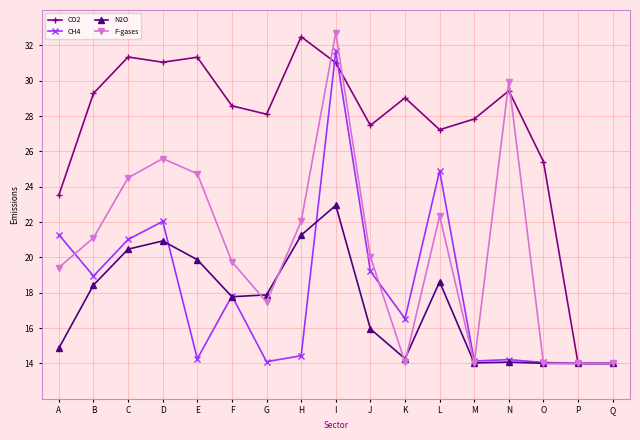

Between which two adjacent categories do CH4 and N2O first intersect?

D and E